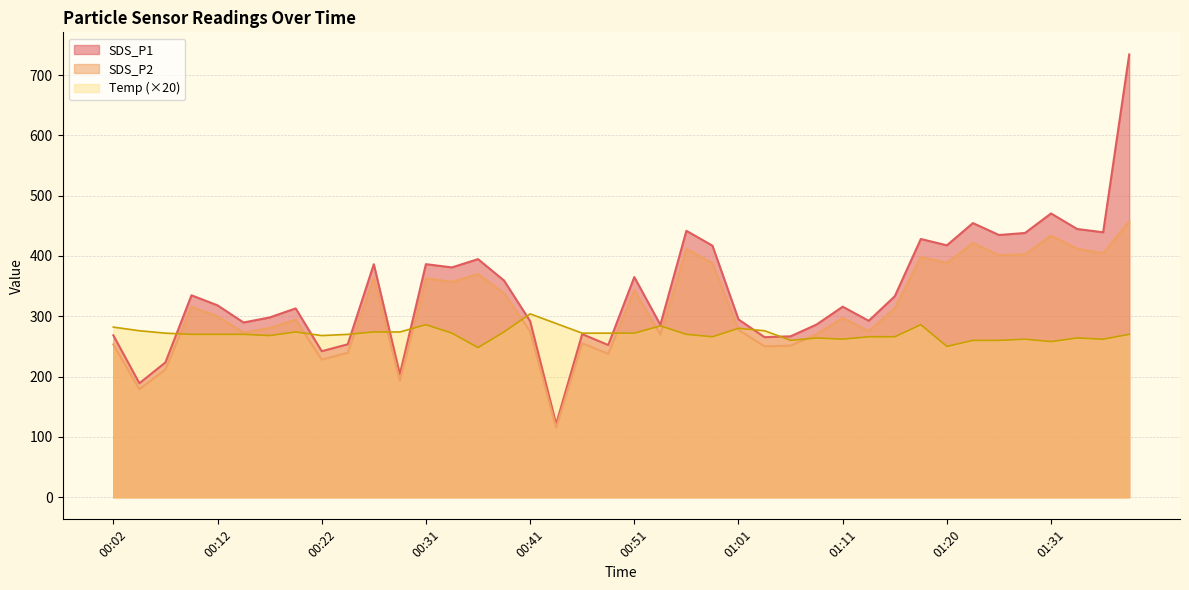

List the labels in order of SDS_P2 value, smallest first.

00:43, 00:04, 00:29, 00:07, 00:22, 00:48, 00:24, 01:03, 01:06, 00:02, 00:46, 00:53, 01:08, 00:14, 00:41, 01:13, 01:01, 00:17, 00:19, 01:11, 00:12, 01:15, 00:09, 00:39, 00:51, 00:34, 00:31, 00:26, 00:36, 00:58, 01:20, 01:18, 01:25, 01:28, 01:36, 00:56, 01:33, 01:23, 01:31, 01:38